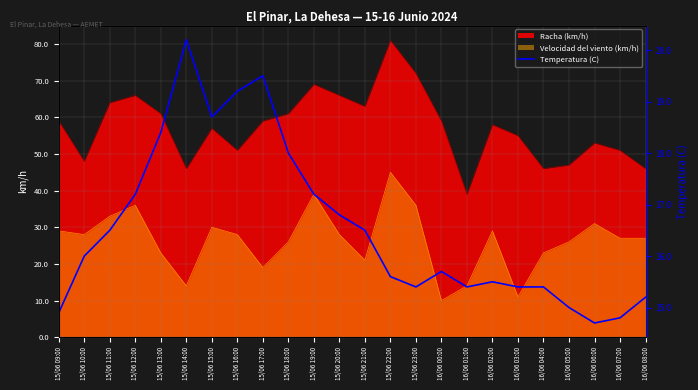

Which category has the highest value across all series?

16/06 06:00